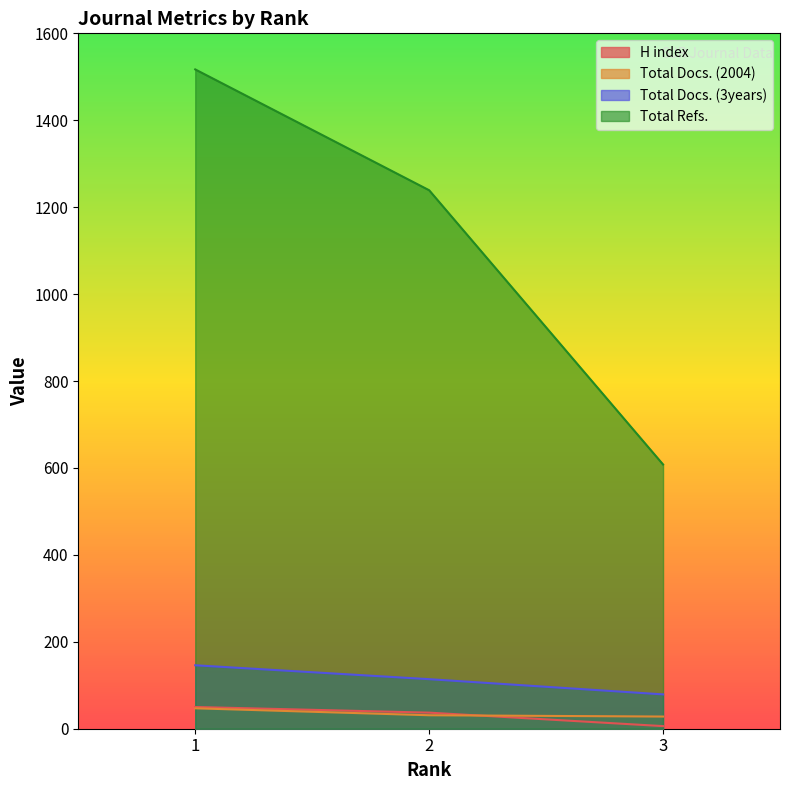

Which has a higher value, 2 or 3?

2